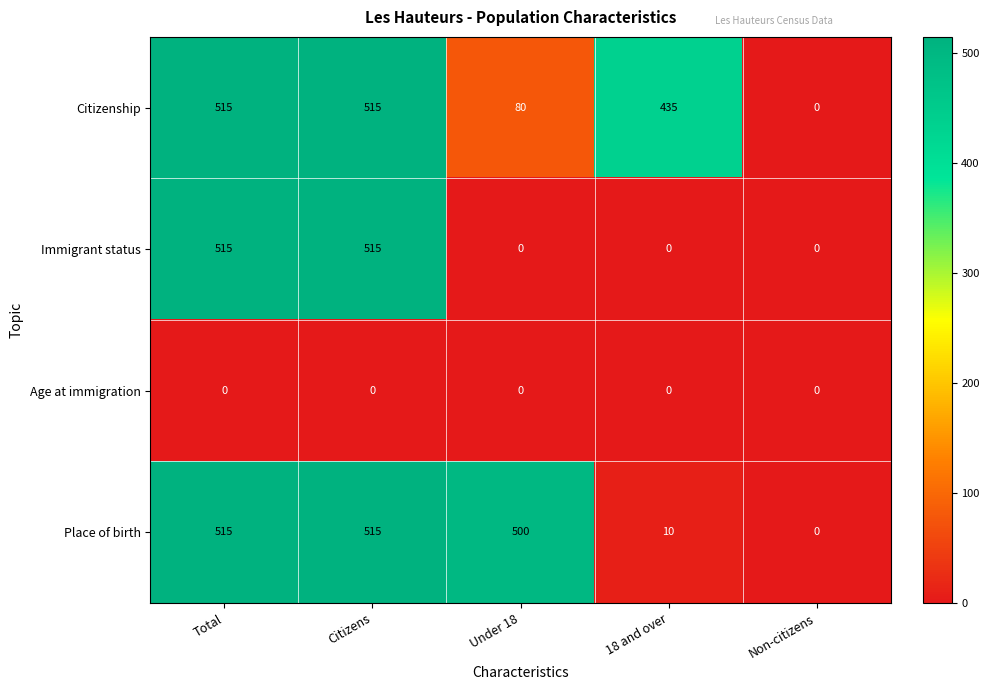

Which series changed the most between Citizens and 18 and over?

Immigrant status